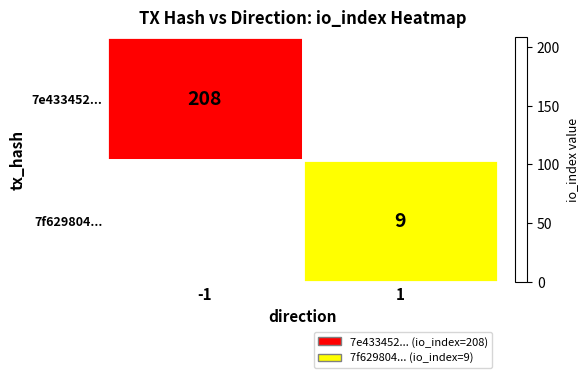

Between -1 and 1, which is larger?

-1